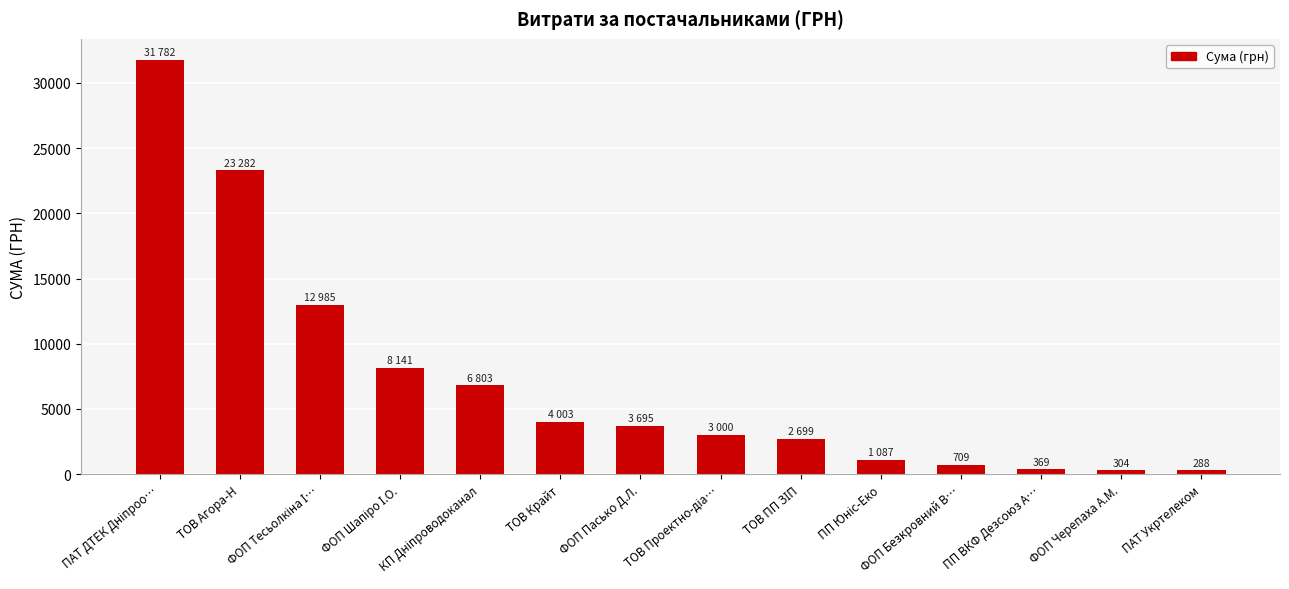

What is the difference between the maximum and minimum values?

31494.1